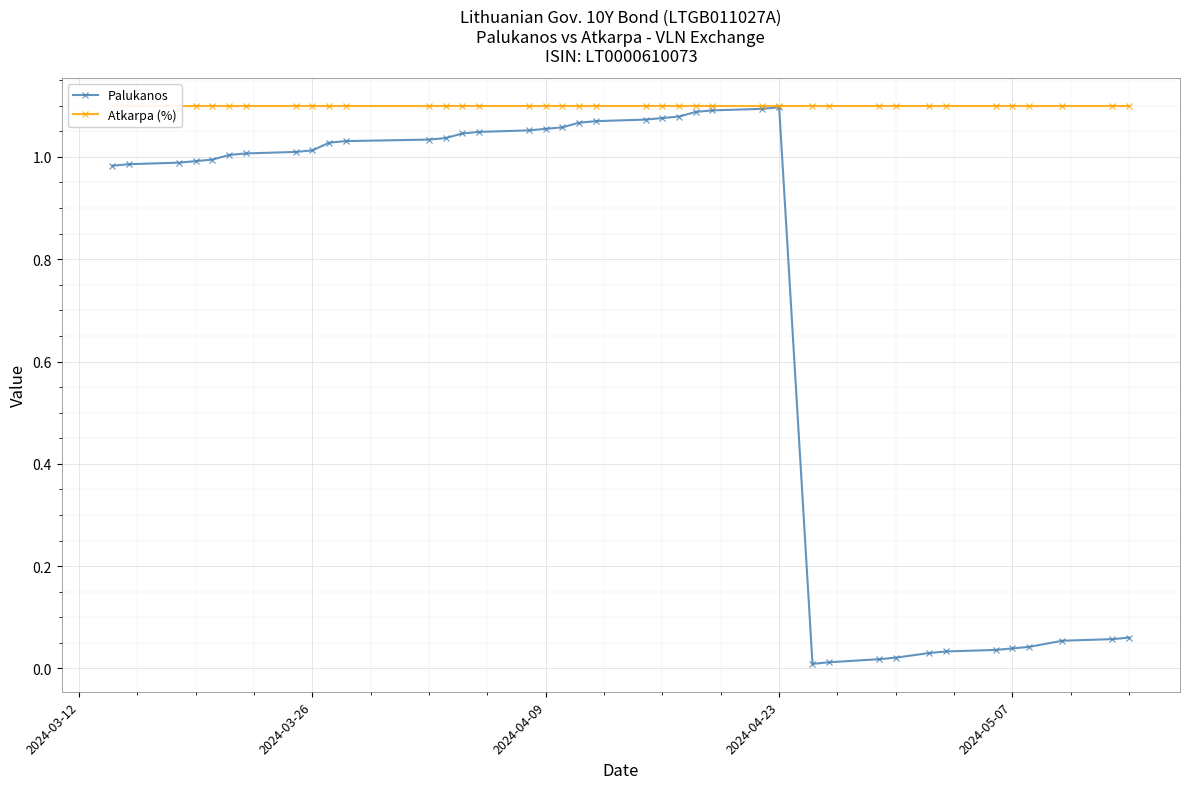

True or false: Palukanos has a value of 0.1 at 2024-05-07.

False